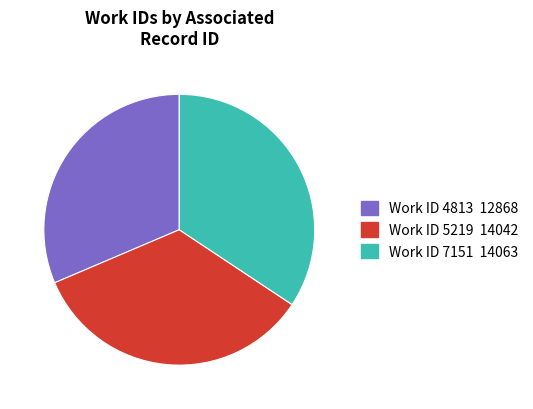

Is there a majority slice in this chart?

No